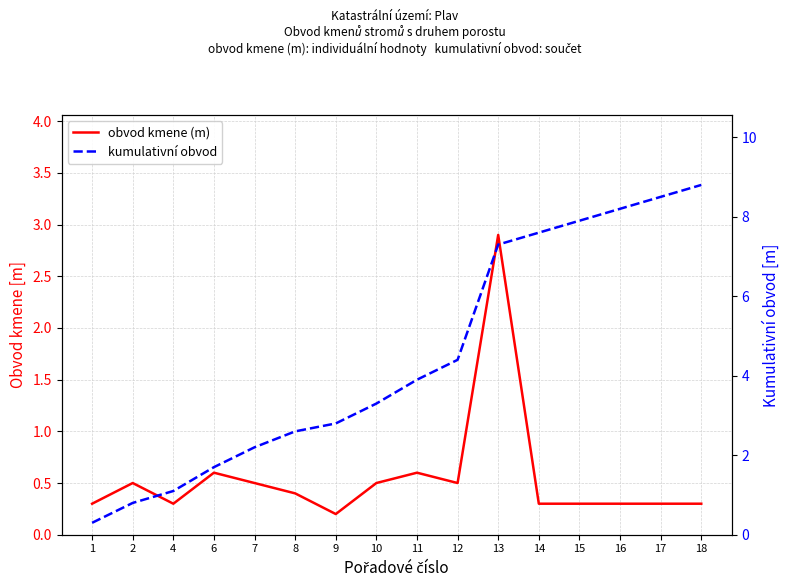

List the series in order of their peak value, lowest first.

obvod kmene (m), kumulativní obvod